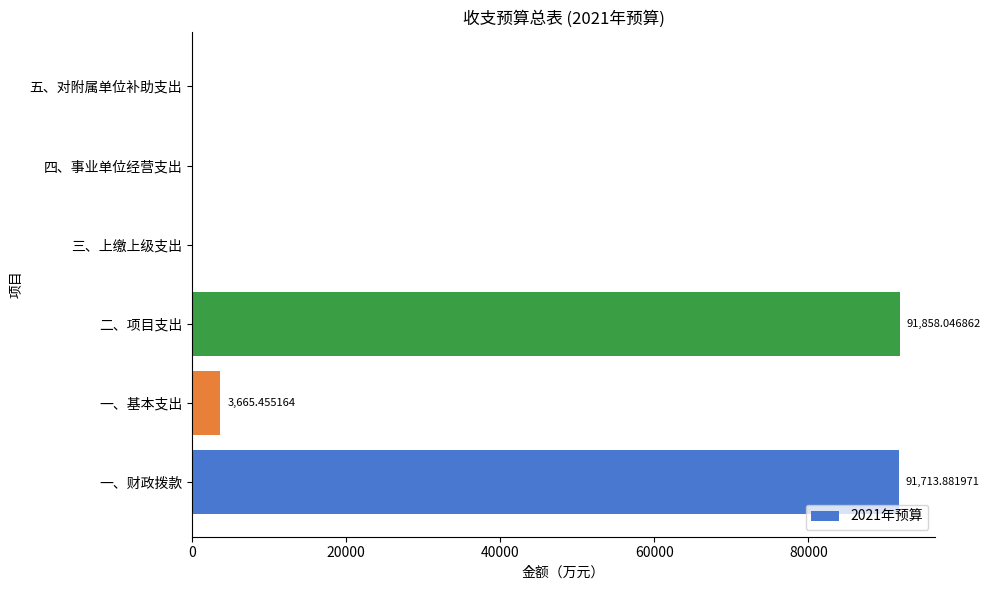

Where is the data nearest to the value 45929?

一、基本支出